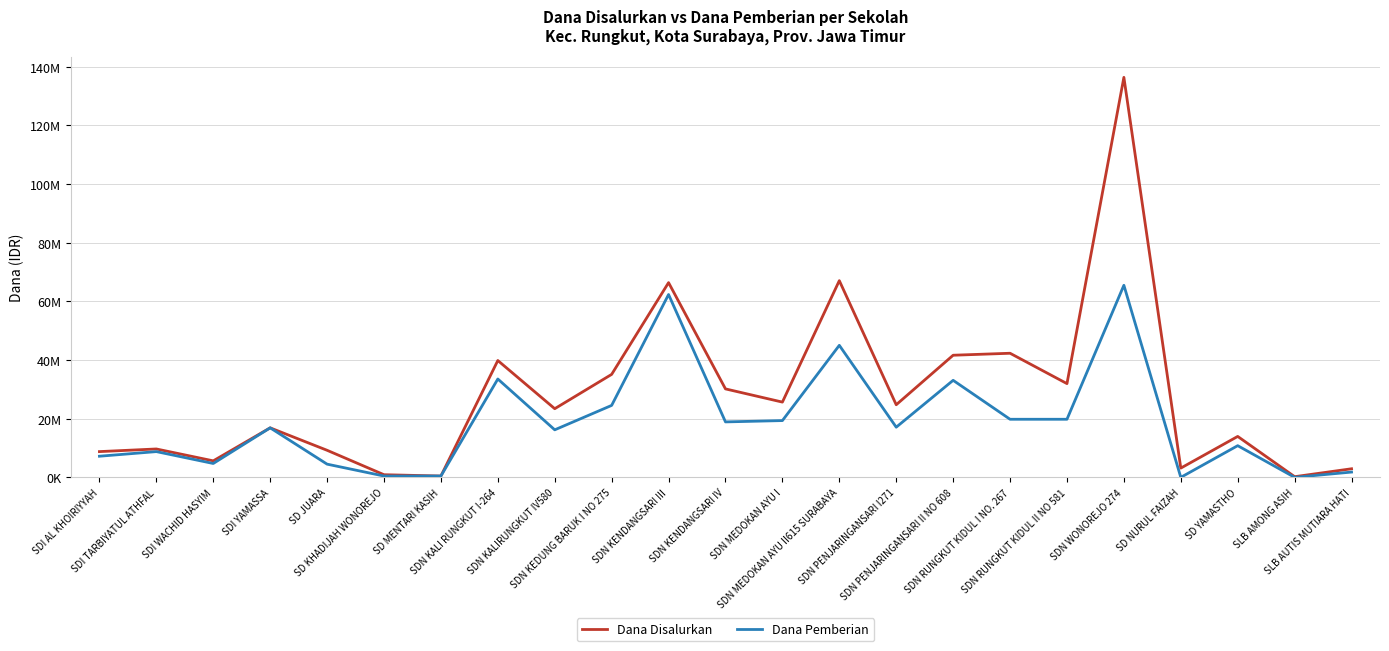

Rank the categories by Dana Disalurkan value from highest to lowest.

SDN WONOREJO 274, SDN MEDOKAN AYU II615 SURABAYA, SDN KENDANGSARI III, SDN RUNGKUT KIDUL I NO. 267, SDN PENJARINGANSARI II NO 608, SDN KALI RUNGKUT I-264, SDN KEDUNG BARUK I NO 275, SDN RUNGKUT KIDUL II NO 581, SDN KENDANGSARI IV, SDN MEDOKAN AYU I, SDN PENJARINGANSARI I271, SDN KALIRUNGKUT IV580, SDI YAMASSA, SD YAMASTHO, SDI TARBIYATUL ATHFAL, SD JUARA, SDI AL KHOIRIYYAH, SDI WACHID HASYIM, SD NURUL FAIZAH, SLB AUTIS MUTIARA HATI, SD KHADIJAH WONOREJO, SD MENTARI KASIH, SLB AMONG ASIH